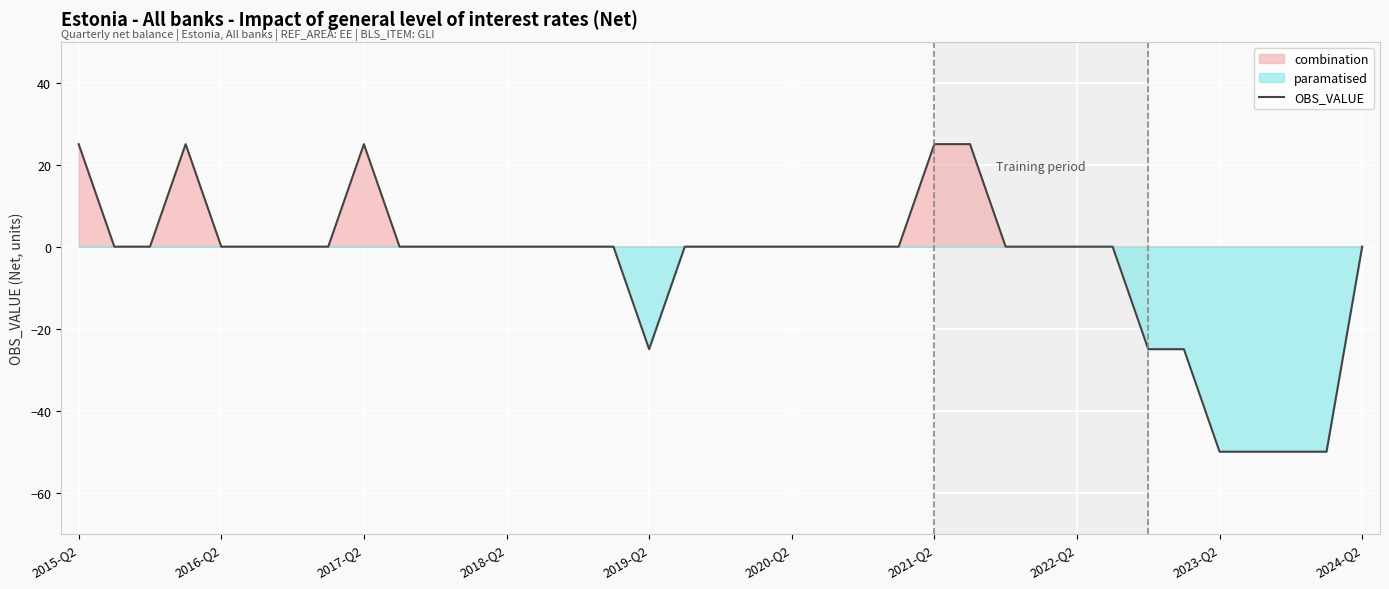

Which has a higher value, 30 or 2019-Q2?

2019-Q2